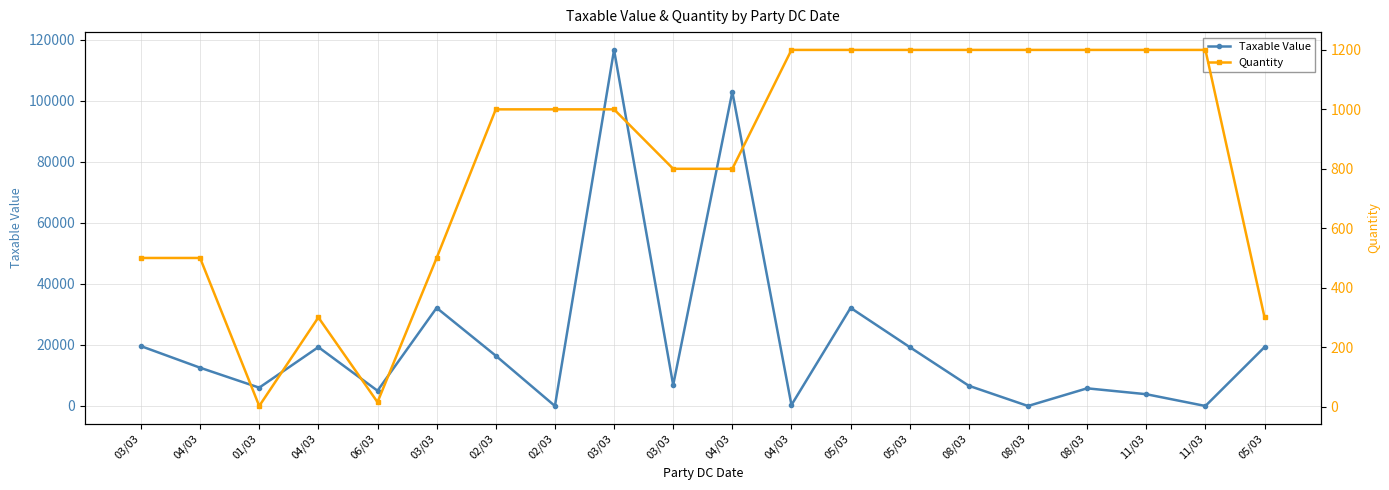

At which category does Taxable Value reach its first local valley?

01/03